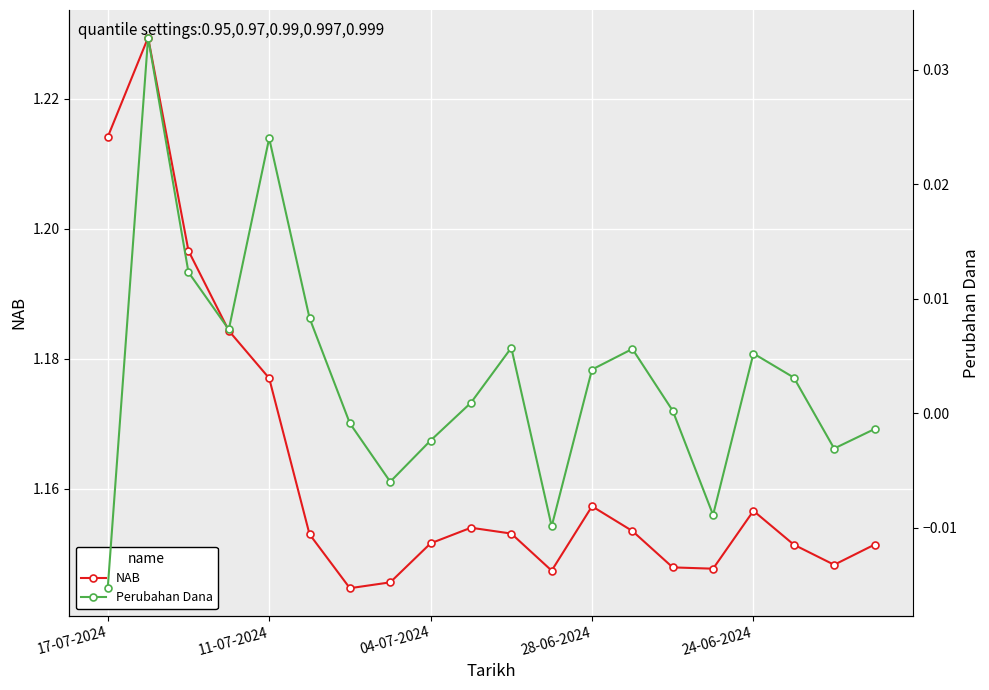

Count the NAB values in the range 1 to 2.

20